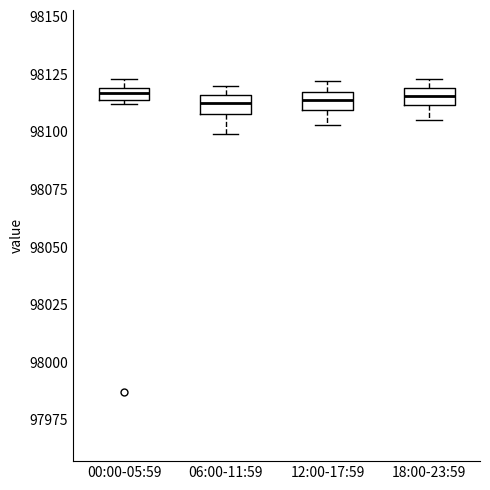

Where is the upper edge of the box for 06:00-11:59 on the y-axis? The values are not printed on the chart, so give them approximately, as read against the axis.

98115